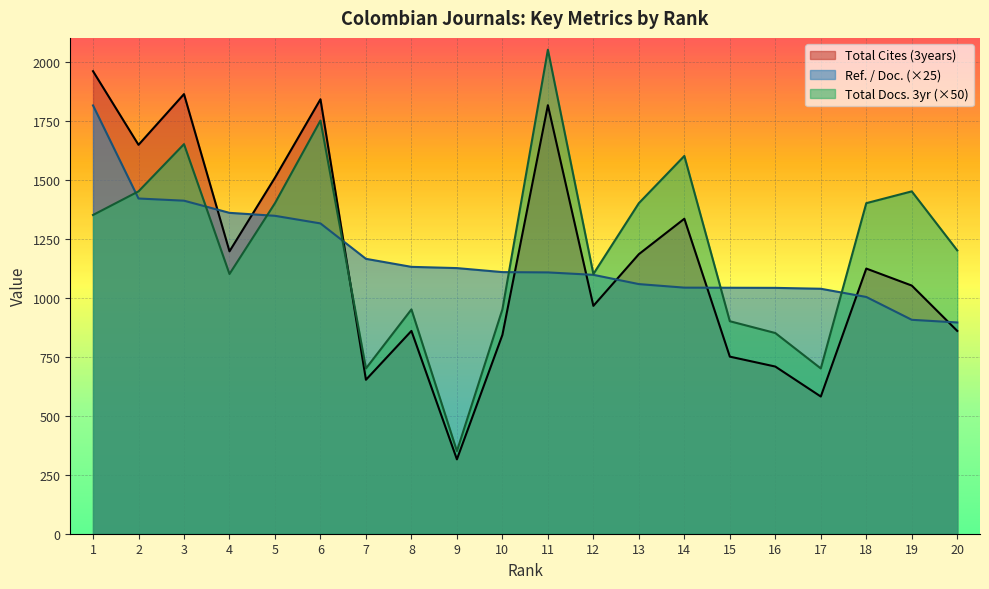

The Total Docs. (3years) series shows 805.5 at 1. True or false?

False